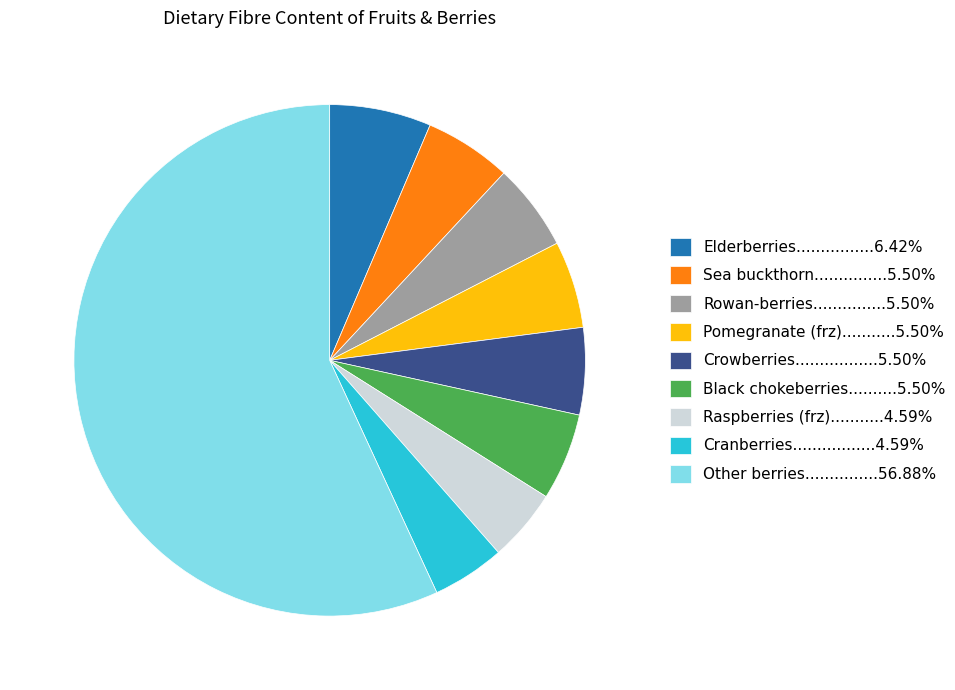

Is Other berries...............56.88% the majority of the pie?

Yes